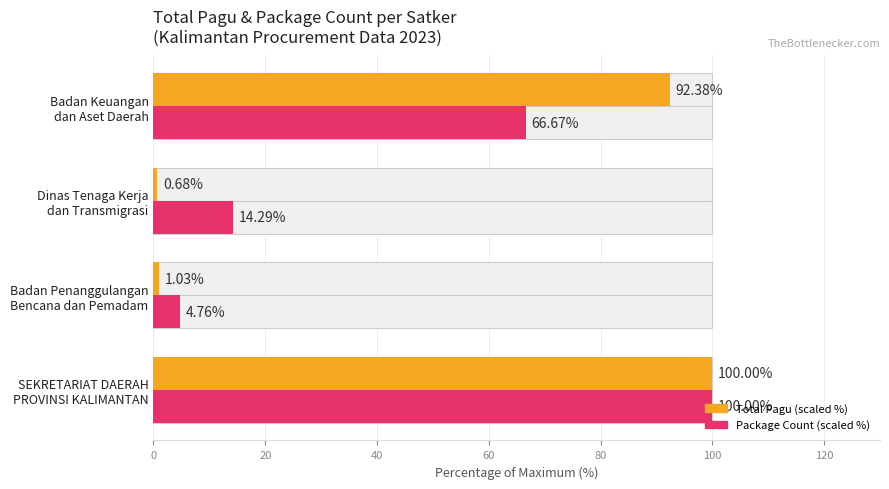

At how many categories does at least one series exceed 79?

2